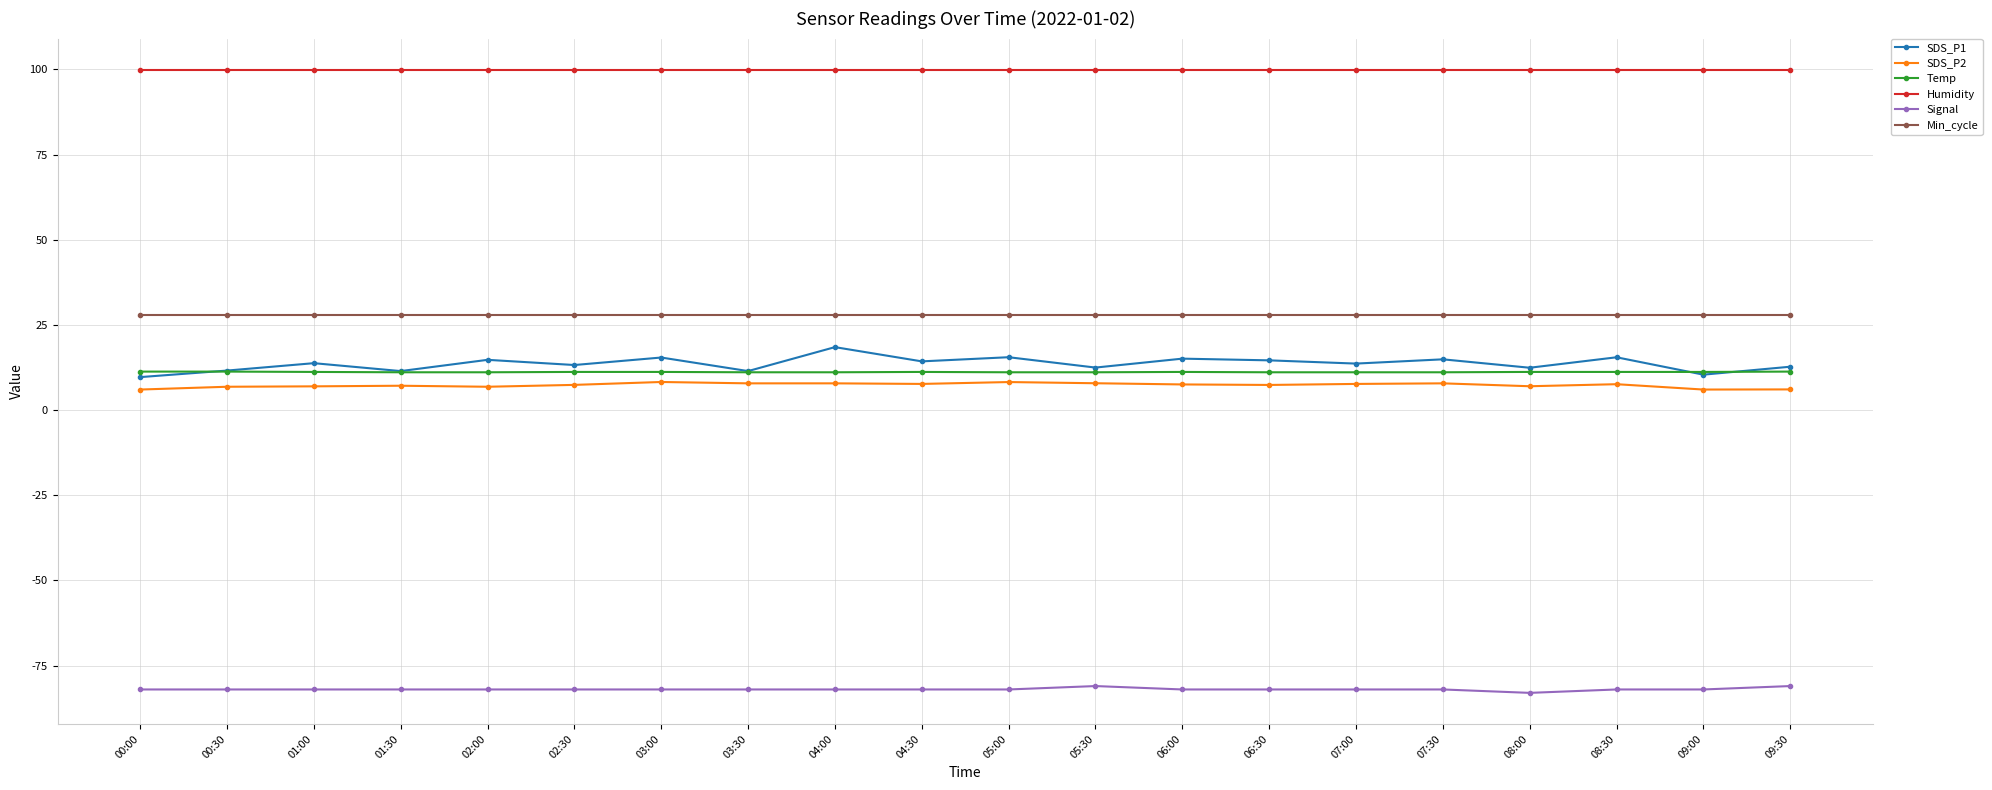

Is it true that SDS_P2 equals 8.2 at 03:00?

True